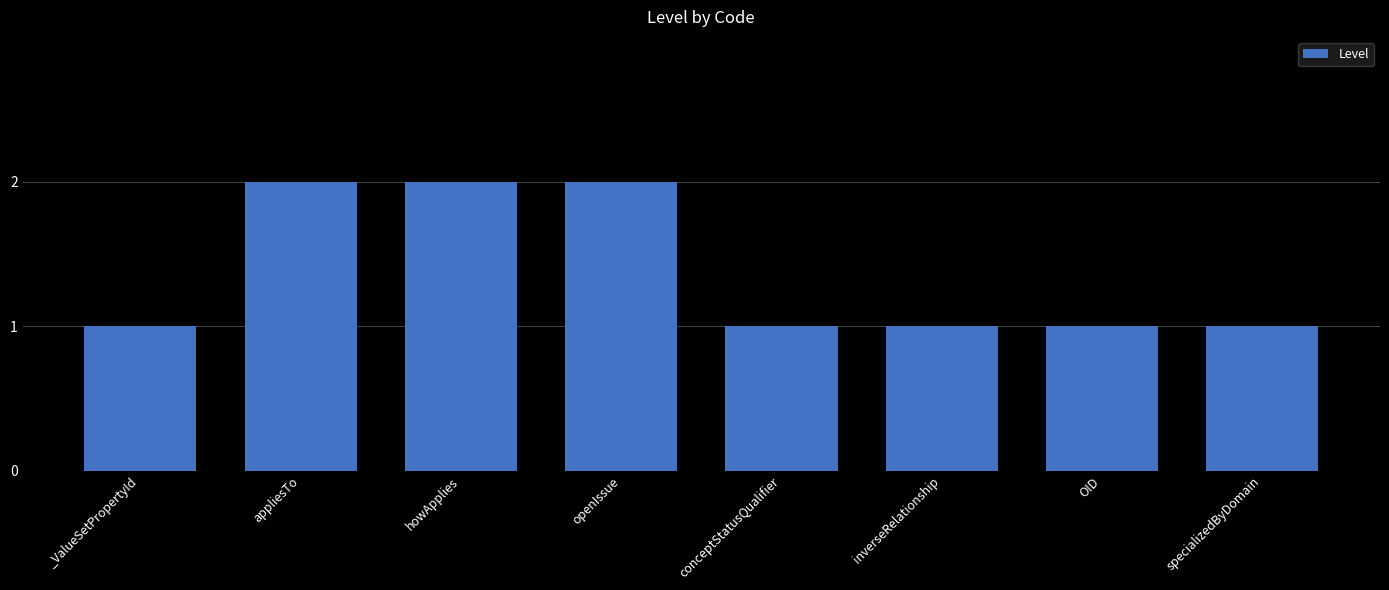

What is the greatest value displayed?

2